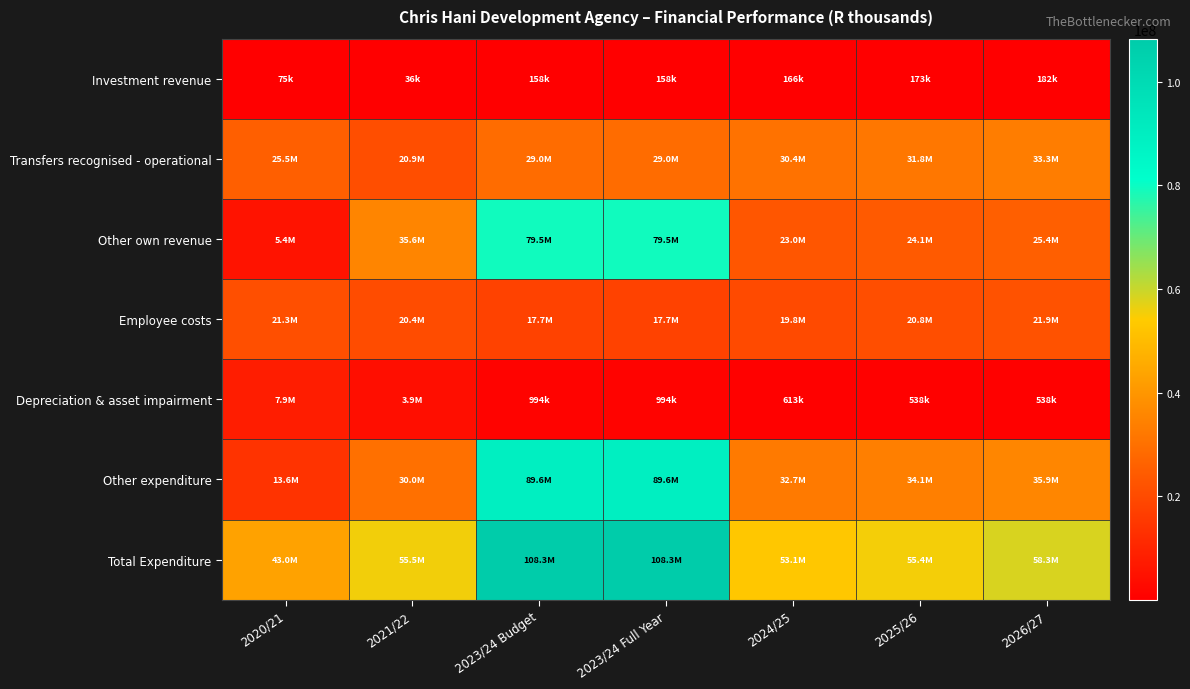

What is the greatest value displayed?

108307947.9